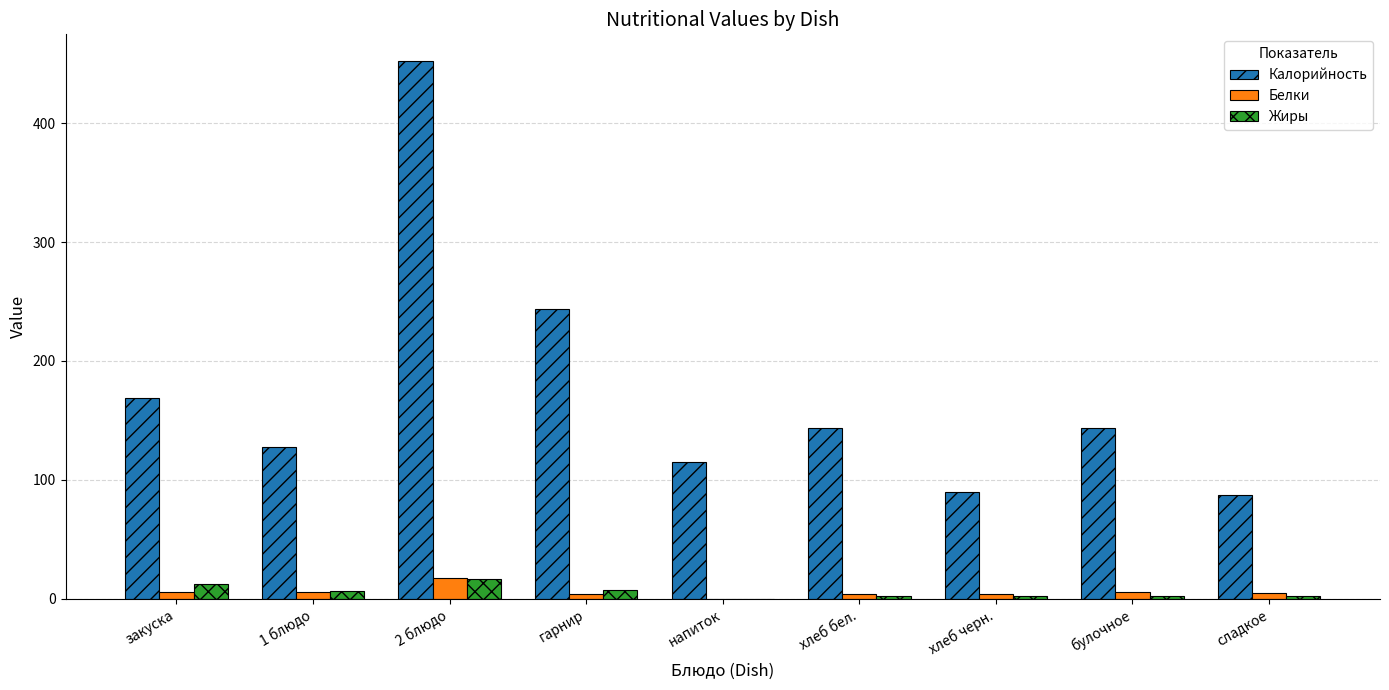

Count the number of categories in the chart.

9